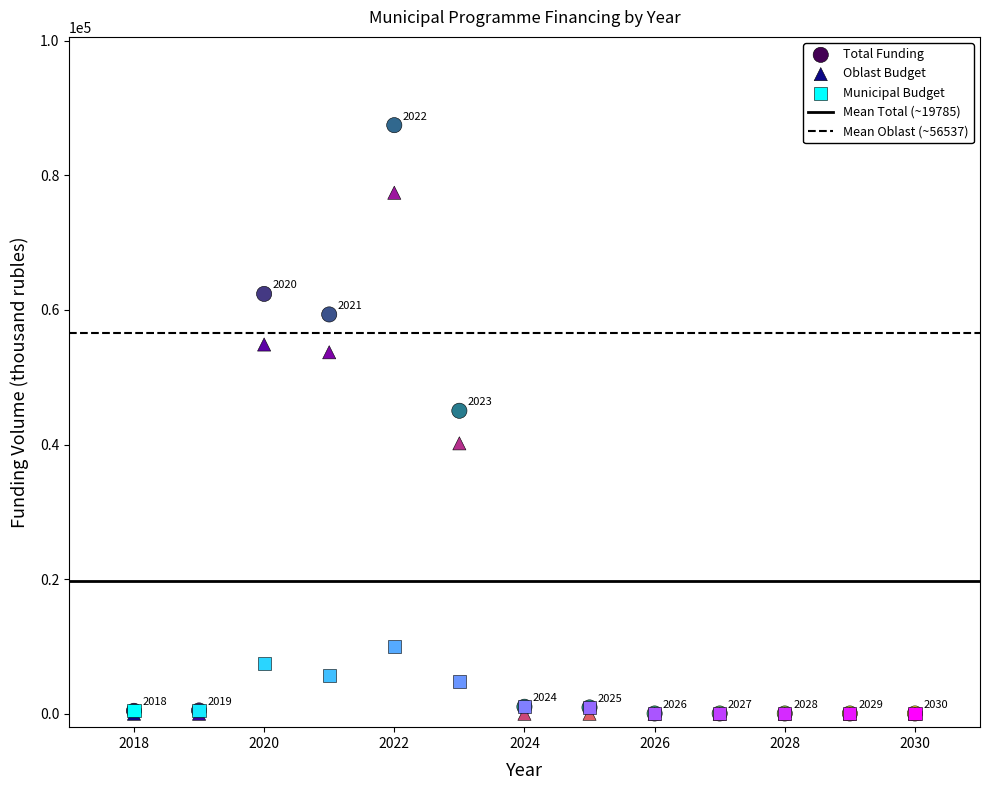

Across all series, what Y value is closest to 43724?

45014.5